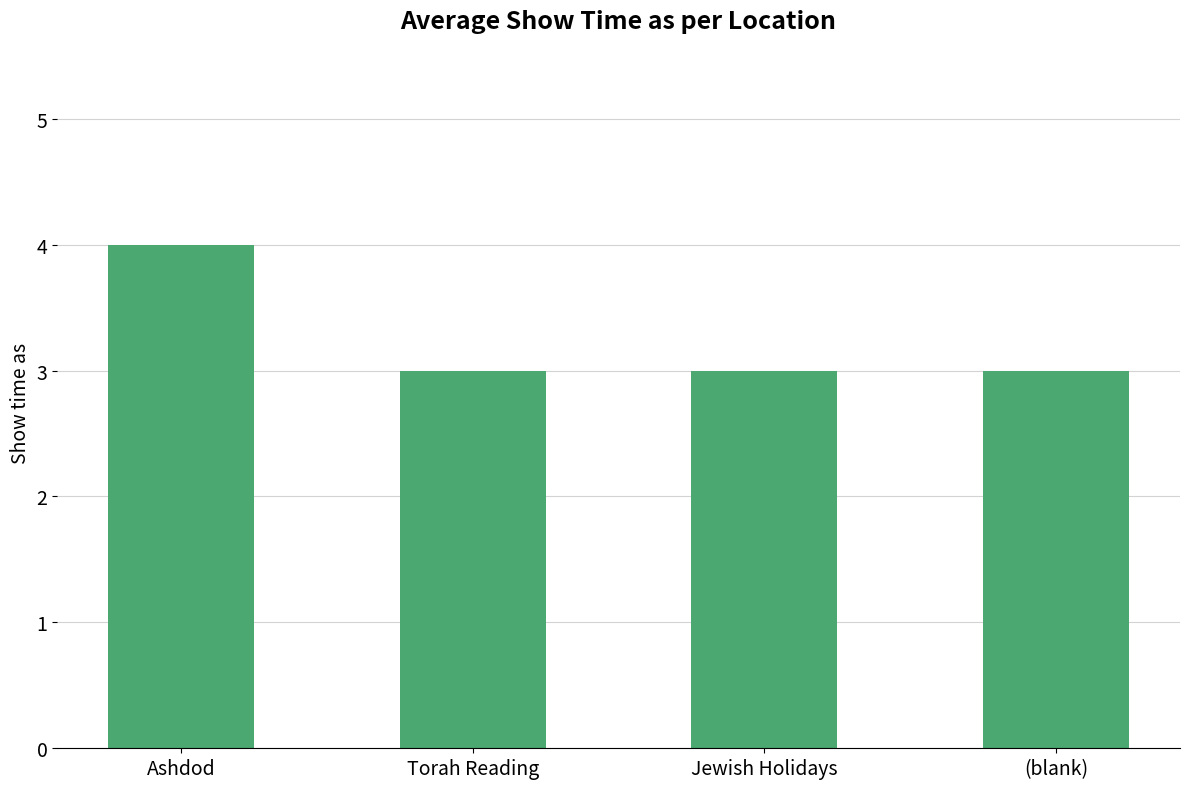

Reading left to right, extract all data points from this chart.

Ashdod=4	Torah Reading=3	Jewish Holidays=3	(blank)=3